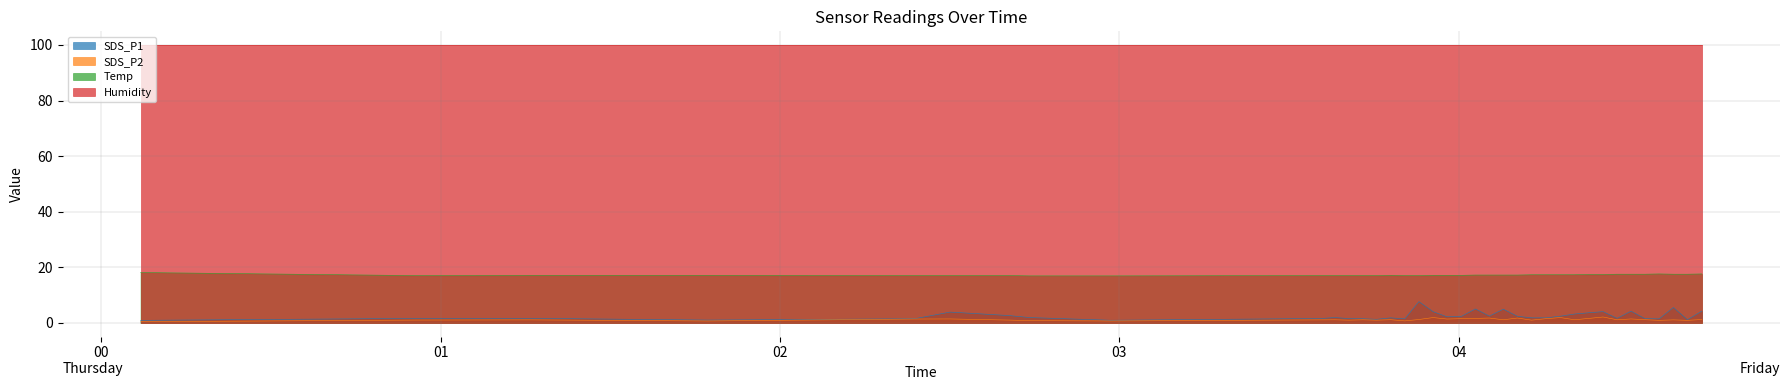

List the labels in order of SDS_P1 value, smallest first.

2021/07/15 00:06:58, 2021/07/15 02:58:29, 2021/07/15 01:47:15, 2021/07/15 04:40:26, 2021/07/15 03:45:30, 2021/07/15 03:50:28, 2021/07/15 04:35:26, 2021/07/15 02:23:47, 2021/07/15 03:43:03, 2021/07/15 04:32:57, 2021/07/15 03:40:36, 2021/07/15 03:35:40, 2021/07/15 00:55:48, 2021/07/15 01:15:50, 2021/07/15 04:28:00, 2021/07/15 03:47:59, 2021/07/15 04:12:52, 2021/07/15 04:15:27, 2021/07/15 02:44:09, 2021/07/15 03:38:08, 2021/07/15 03:57:56, 2021/07/15 04:00:25, 2021/07/15 04:10:22, 2021/07/15 04:17:59, 2021/07/15 04:05:25, 2021/07/15 02:40:26, 2021/07/15 04:20:28, 2021/07/15 04:23:02, 2021/07/15 02:30:05, 2021/07/15 03:55:28, 2021/07/15 04:25:31, 2021/07/15 04:30:28, 2021/07/15 04:43:00, 2021/07/15 04:07:53, 2021/07/15 04:02:57, 2021/07/15 04:37:57, 2021/07/15 03:52:58